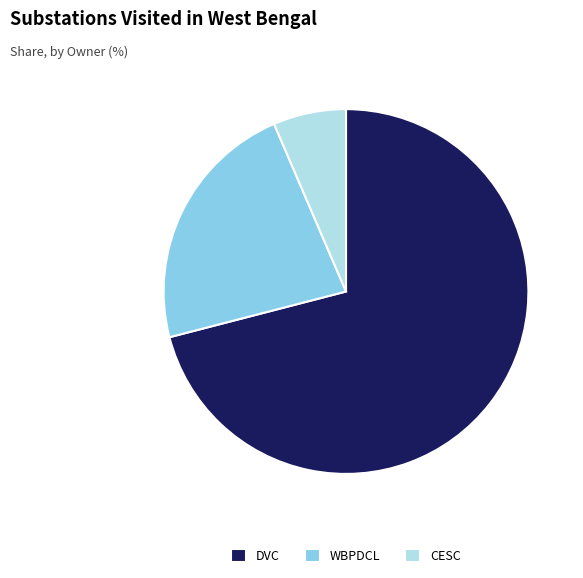

Rank the categories by value from lowest to highest.

CESC, WBPDCL, DVC